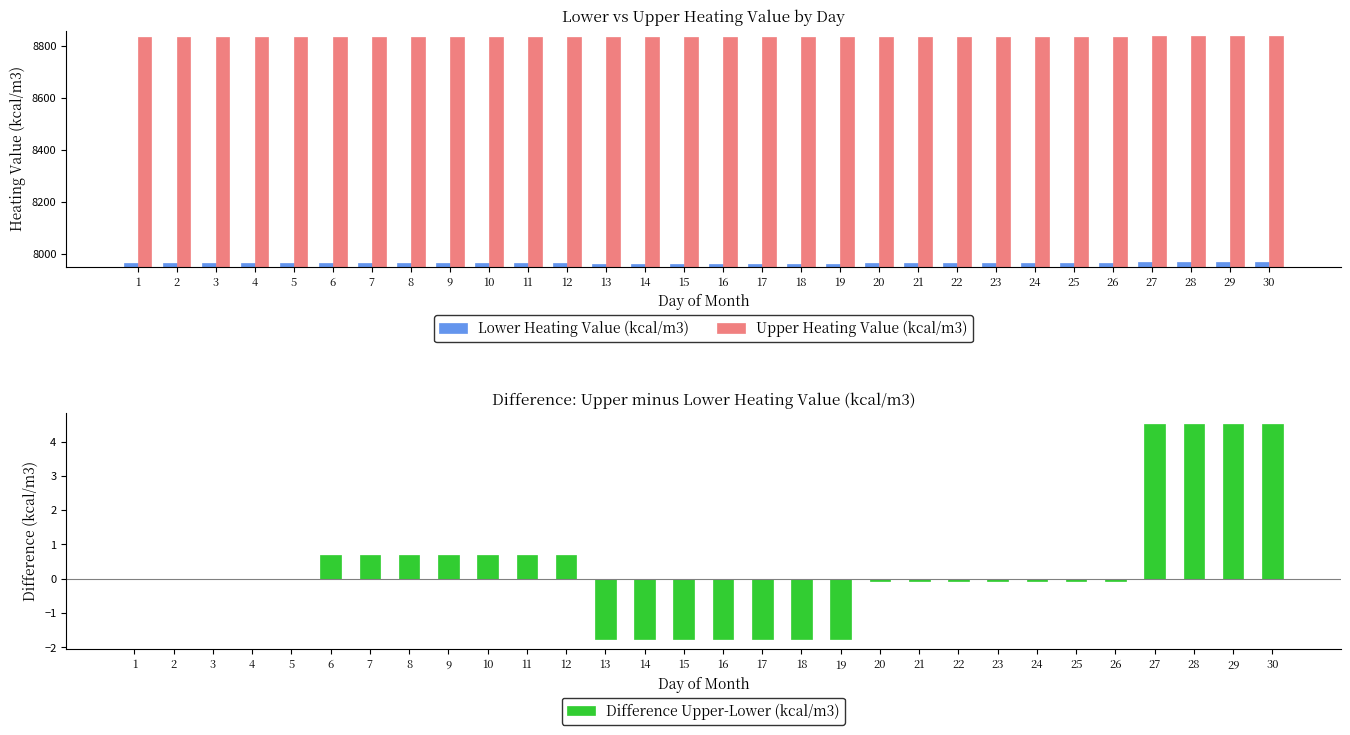

What is the value of the Difference Upper-Lower (kcal/m3) bar at the 26th from the left?

-0.1